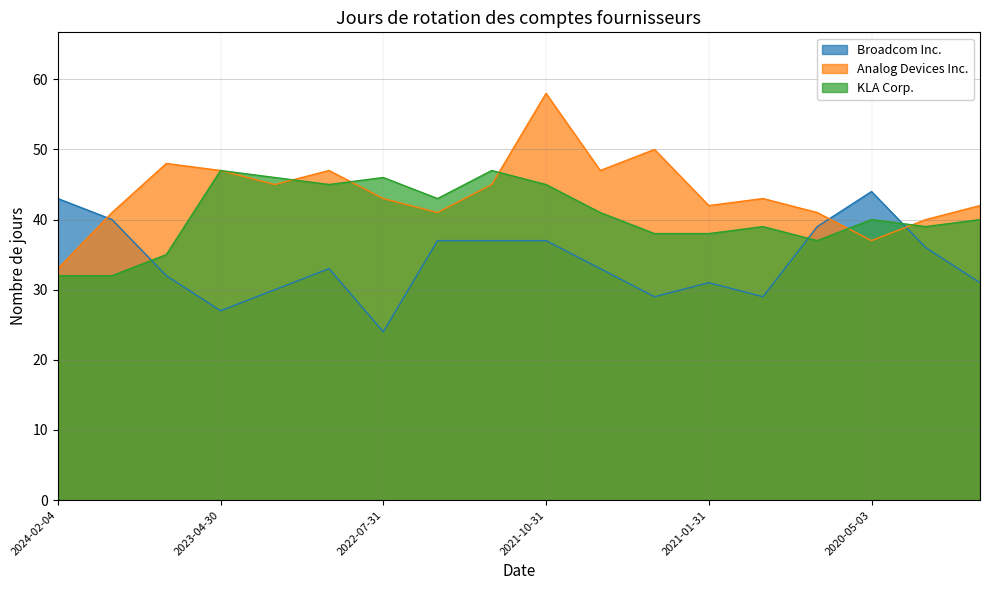

Which series changed the most between 2023-01-29 and 2022-10-30?

Broadcom Inc.